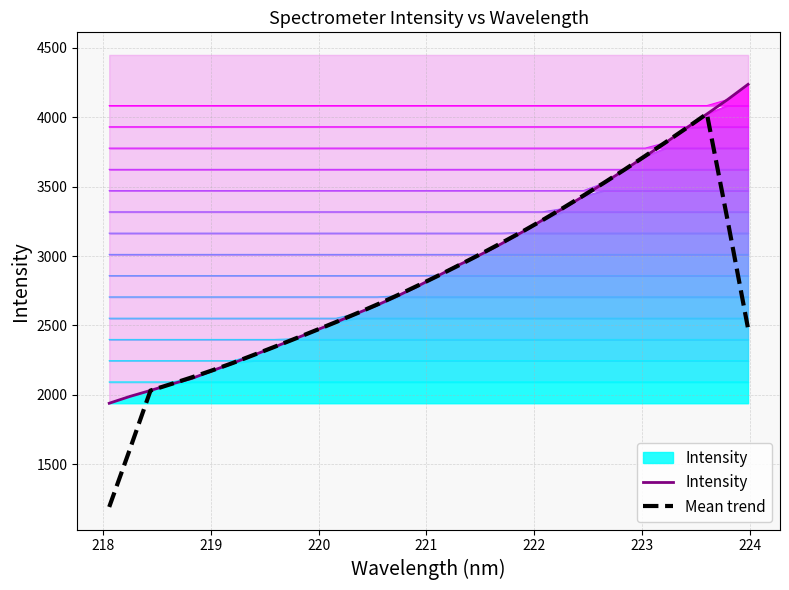

Which series has the largest total across all categories?

Intensity